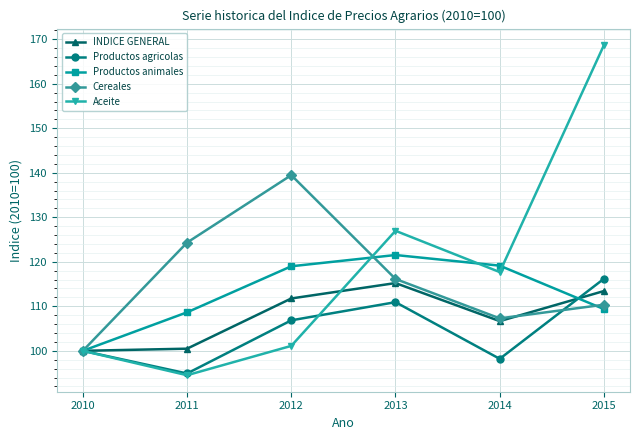

Is it true that Productos agricolas equals 98.2 at 2014?

True